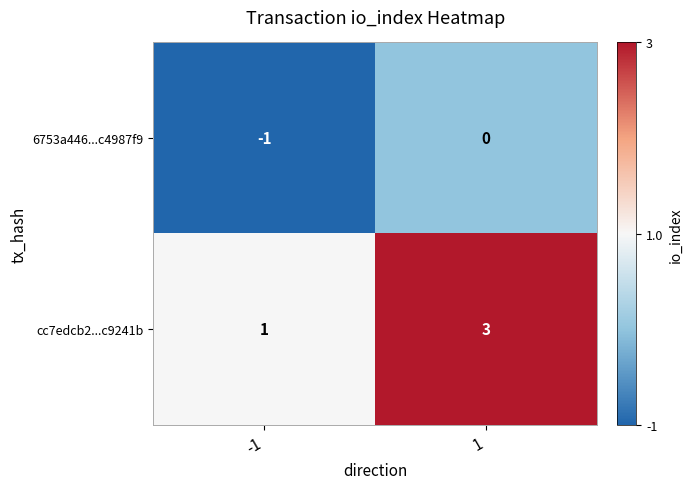

List the series in order of their overall mean, highest first.

cc7edcb2...c9241b, 6753a446...c4987f9